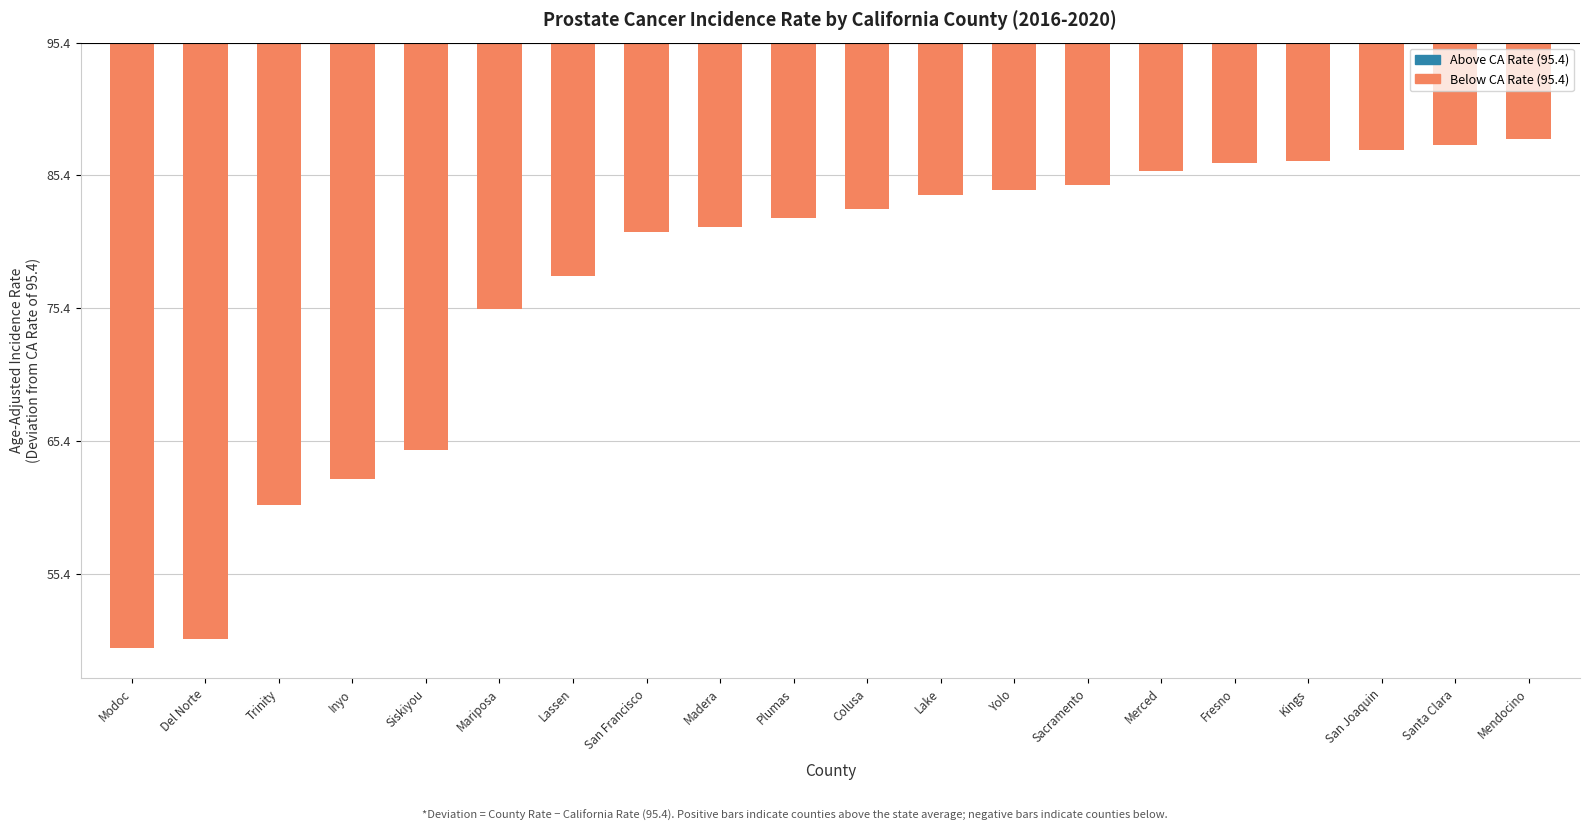

Are the bars horizontal?

No